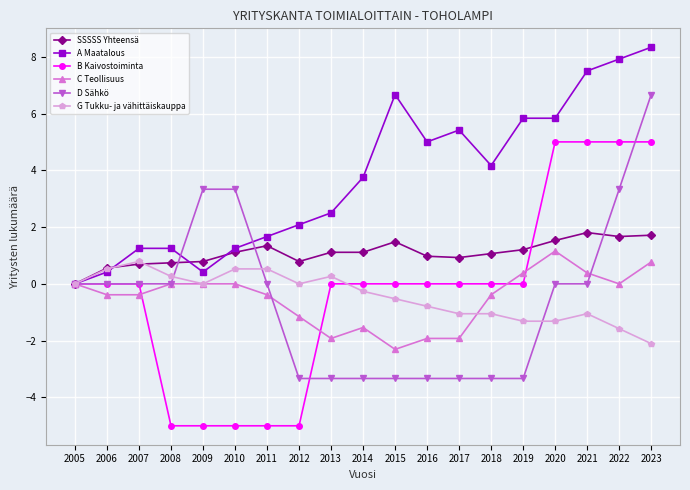

What are all the series names shown in the legend?

SSSSS Yhteensä, A Maatalous, B Kaivostoiminta, C Teollisuus, D Sähkö, G Tukku- ja vähittäiskauppa